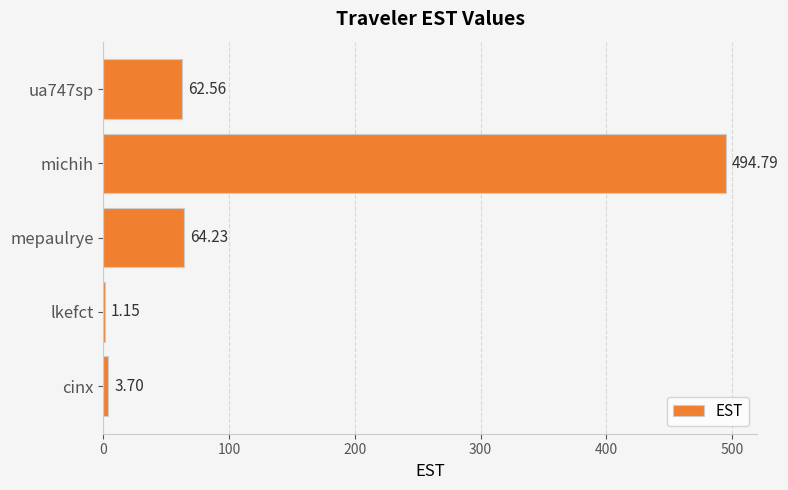

What is the sum of all values?

626.4